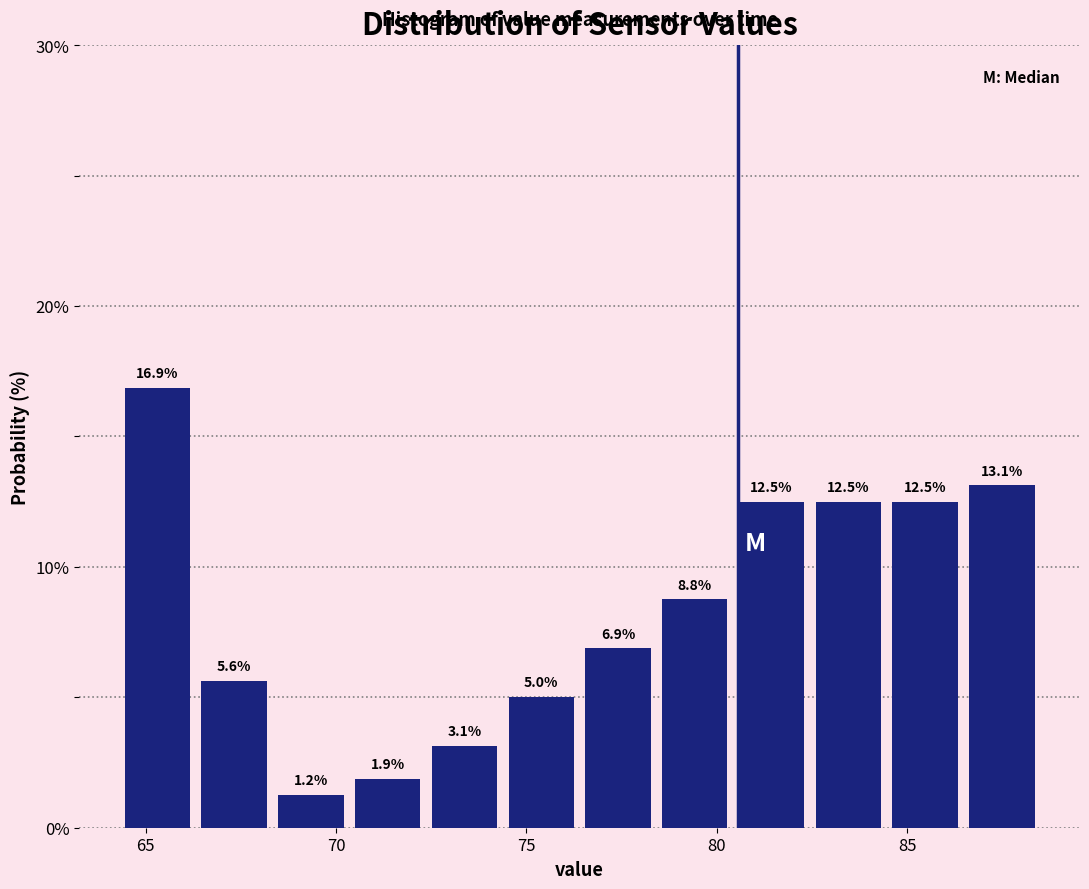

Reading left to right, list every bar in this chart as the range it spans on the x-axis followed by its height. The bar edges are not printed on the chart, so give them approximately, as read against the axis.

64.5 to 66.5: 16.9
66.5 to 68.5: 5.6
68.5 to 70.5: 1.2
70.5 to 72.5: 1.9
72.5 to 74.5: 3.1
74.5 to 76.5: 5.0
76.5 to 78.5: 6.9
78.5 to 80.5: 8.8
80.5 to 82.5: 12.5
82.5 to 84.5: 12.5
84.5 to 86.5: 12.5
86.5 to 88.5: 13.1